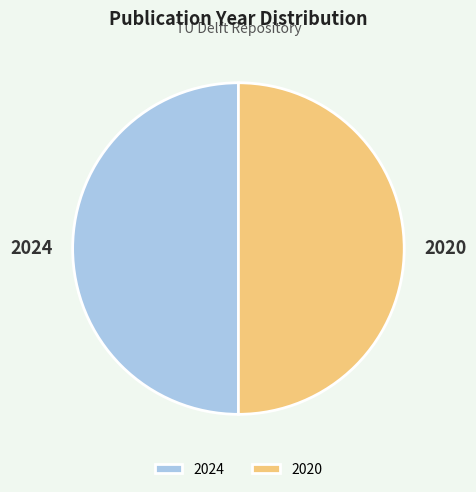

Do 2024 and 2020 together represent more than half of the pie?

Yes